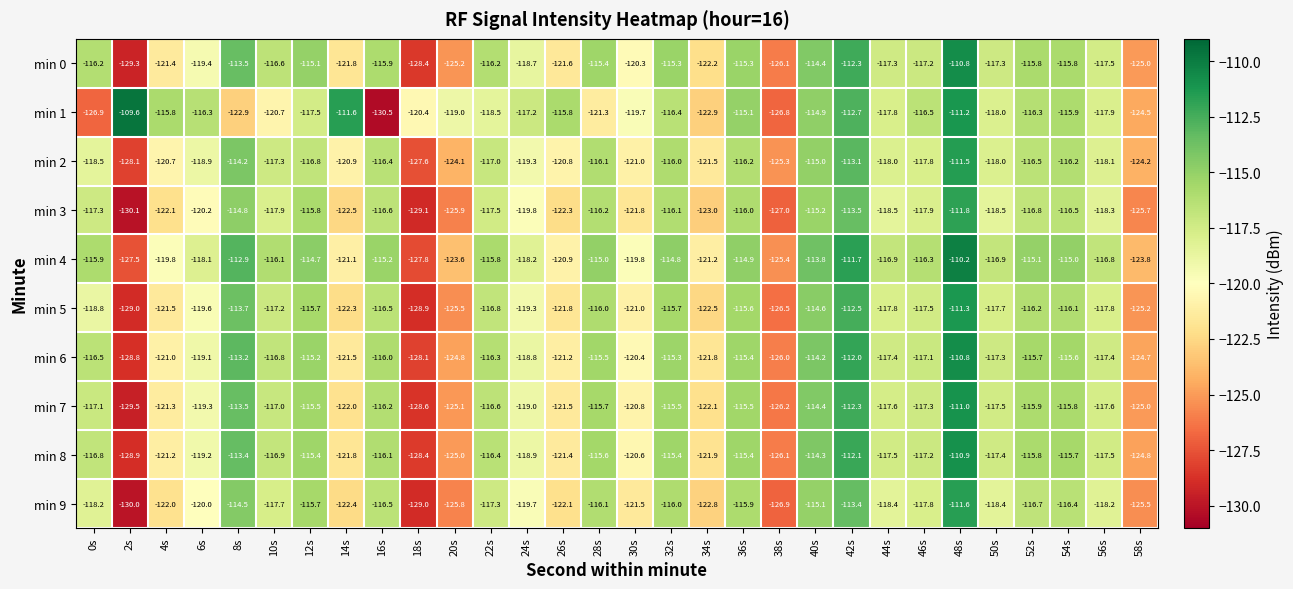

What is the difference between the min 5 values at 56s and 10s?

0.6